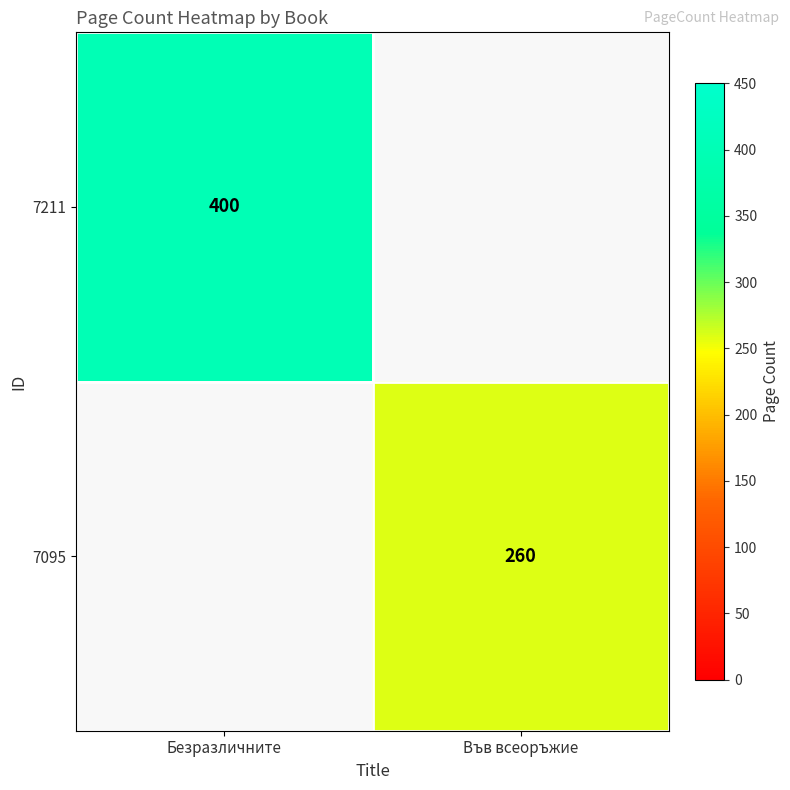

Is the value of 7095 at Във всеоръжие greater than the value of 7211 at Безразличните?

No